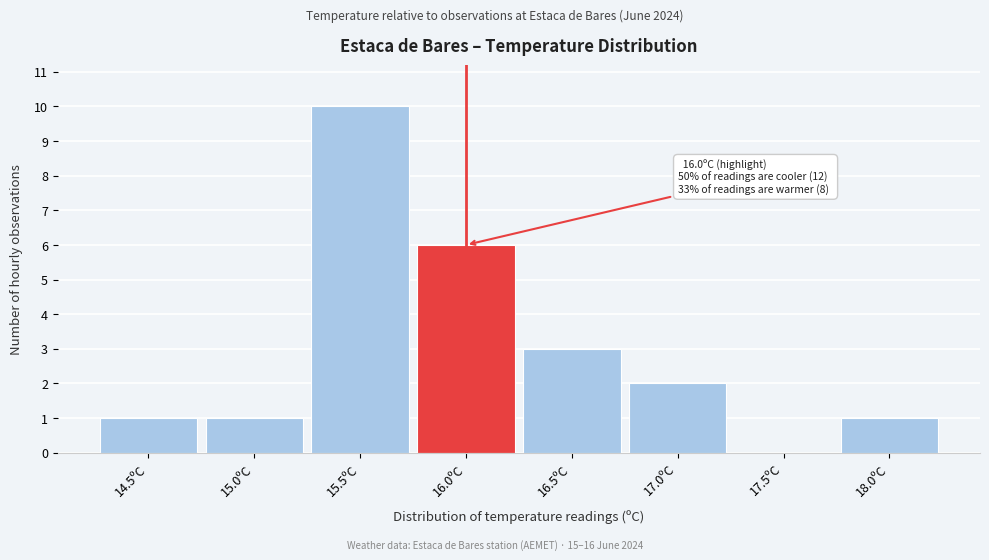

Reading left to right, list all the values displayed in this chart.

14.5ºC=1	15.0ºC=1	15.5ºC=10	16.0ºC=6	16.5ºC=3	17.0ºC=2	17.5ºC=0	18.0ºC=1